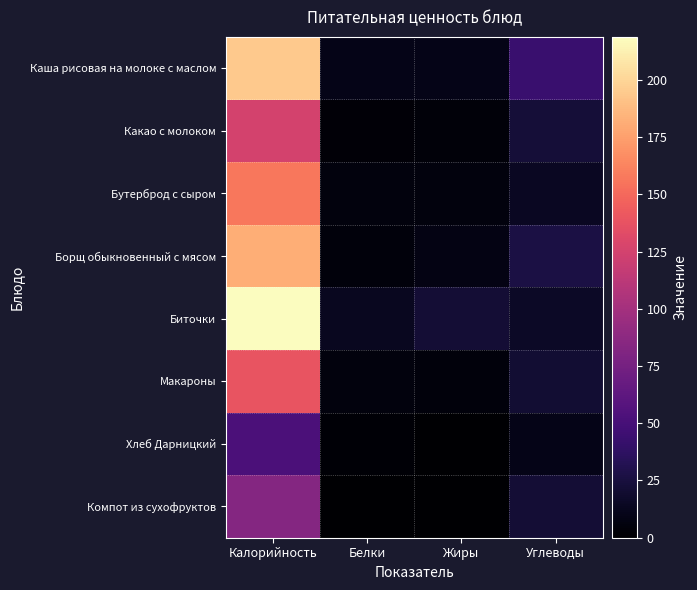

Which series has the widest spread of values?

Биточки